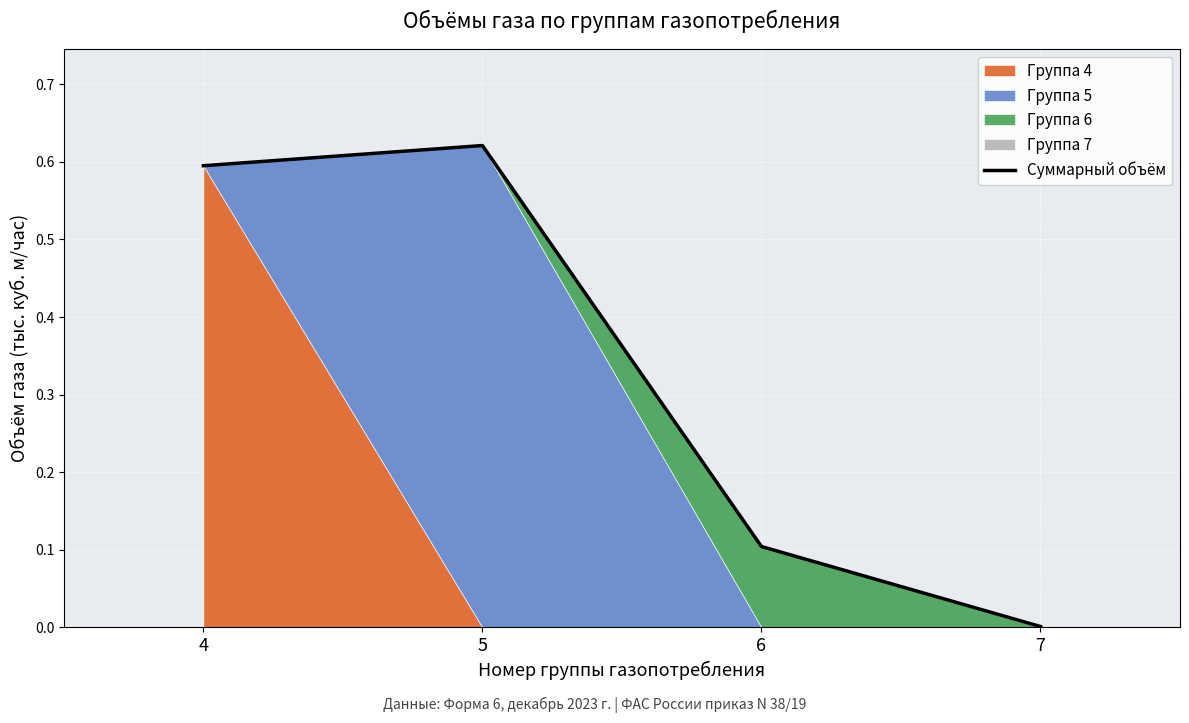

What is the maximum value shown in the chart?

0.6